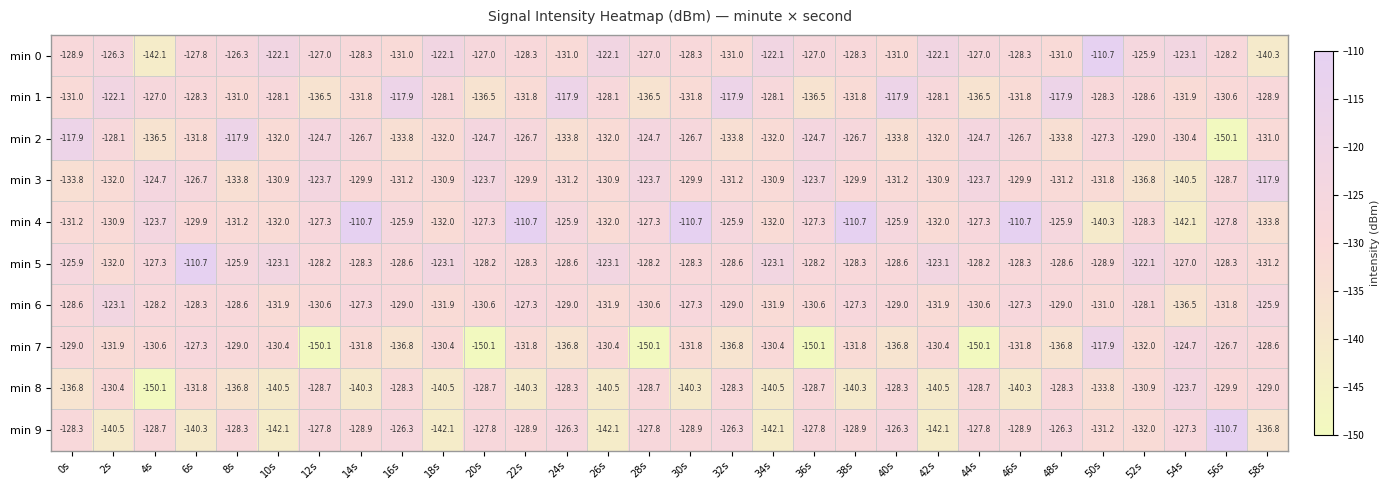

What is the difference between the highest and lowest values at 28s?

26.4